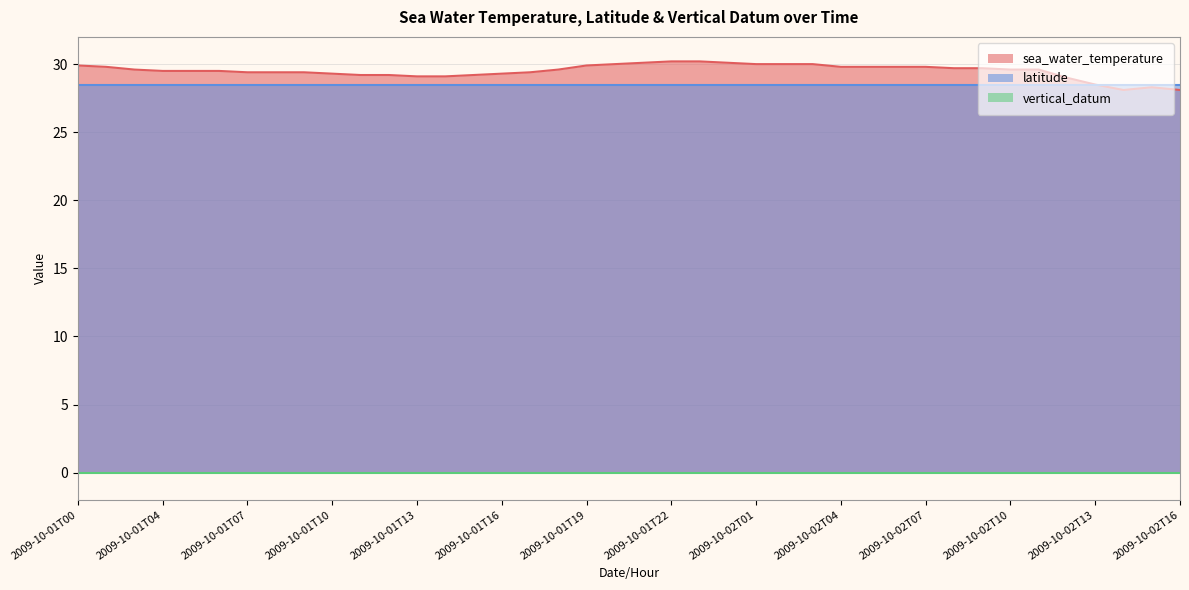

What is the total value across all series at 2009-10-02T01?

58.4